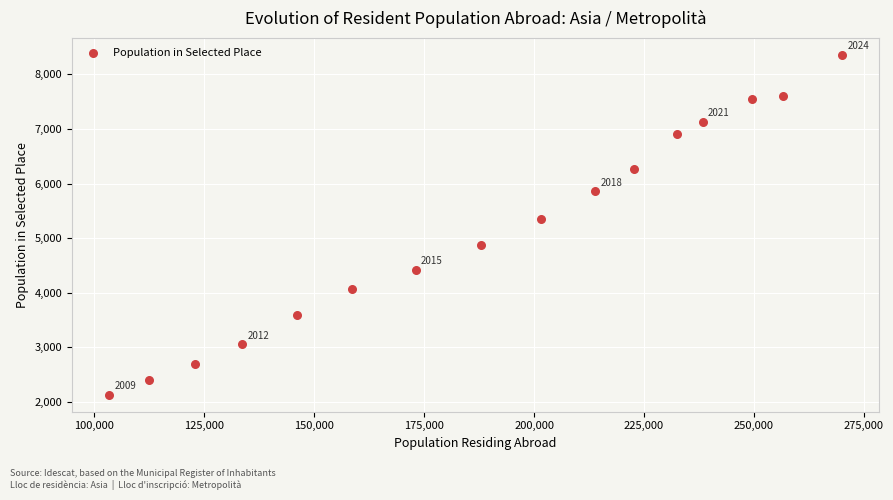

What is the range of Y values (max minus min)?

6226